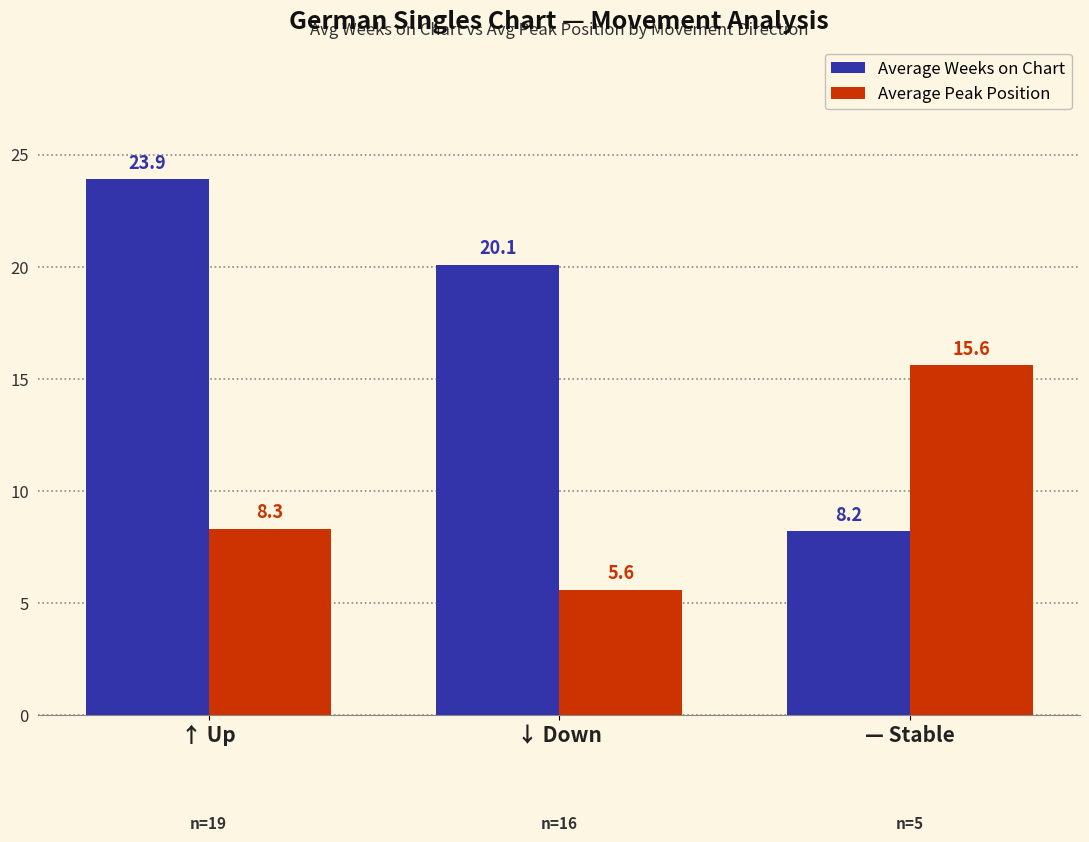

What is the sum of the Average Weeks on Chart values at — Stable and ↓ Down?

28.3